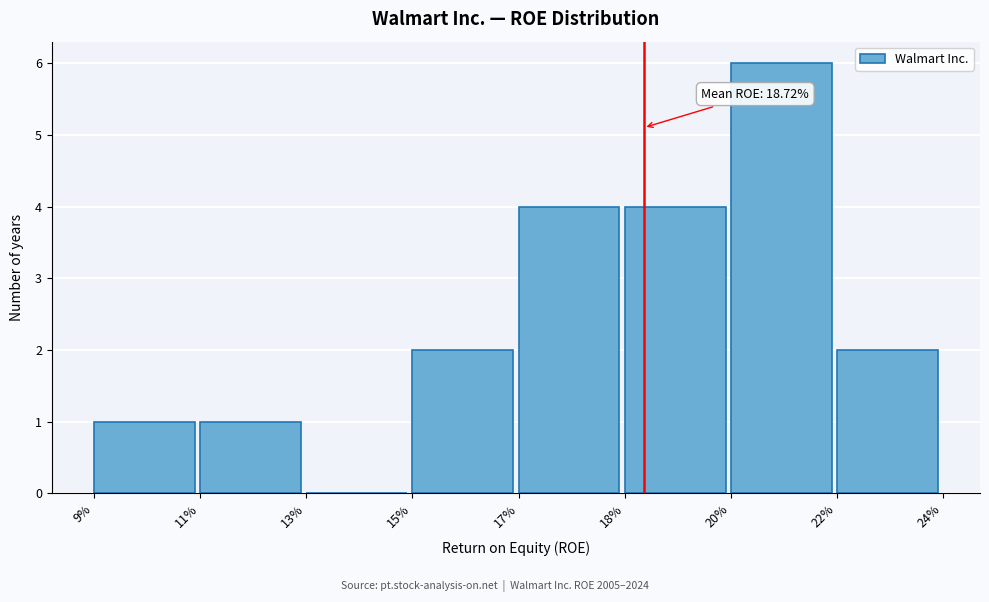

Reading left to right, list all the values displayed in this chart.

9%=1	11%=1	13%=0	15%=2	17%=4	18%=4	20%=6	22%=2